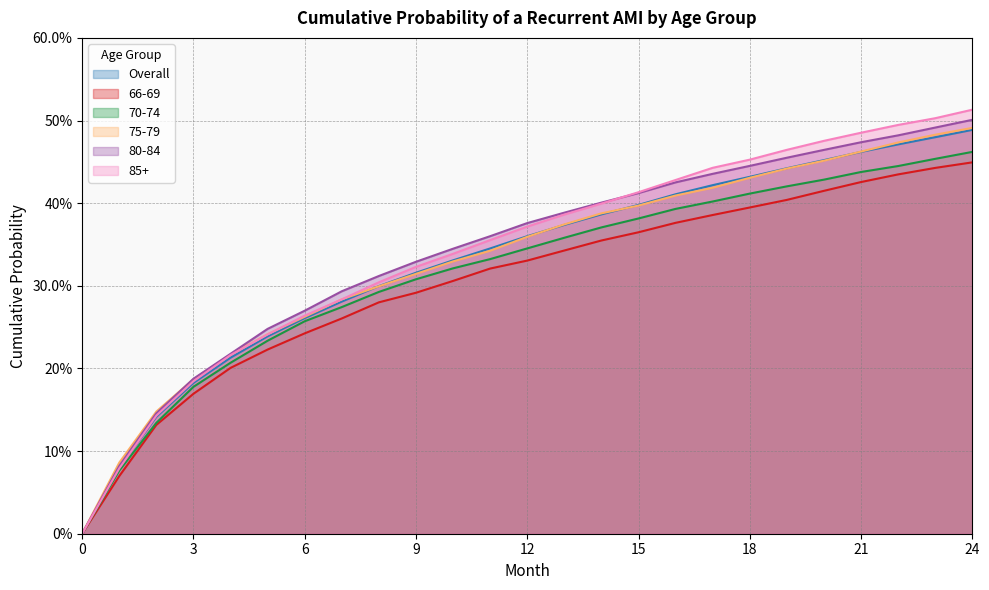

The 70-74 series shows 0.7 at 22. True or false?

False